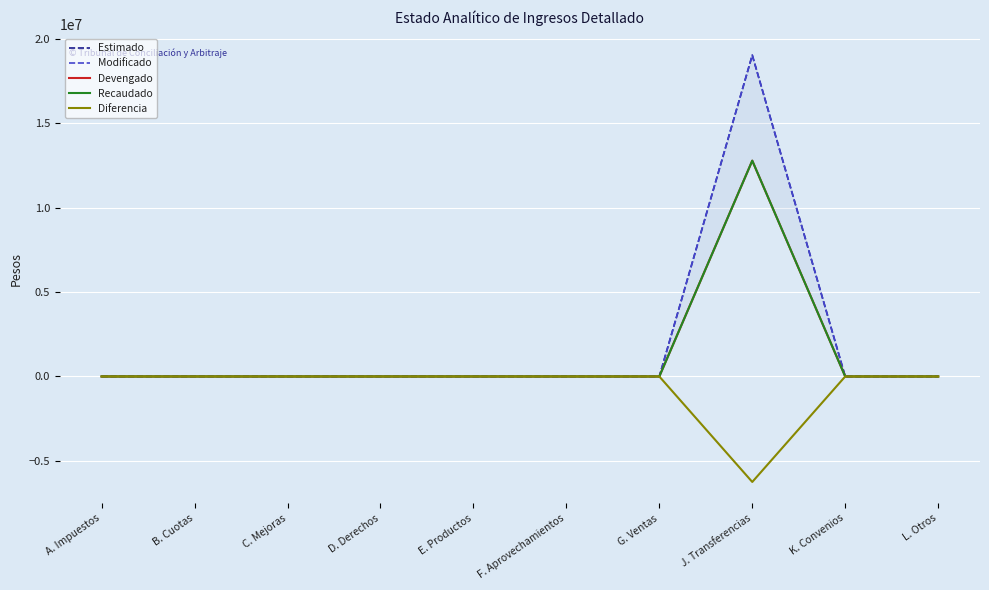

What is the label of the 1st point from the left?

A. Impuestos